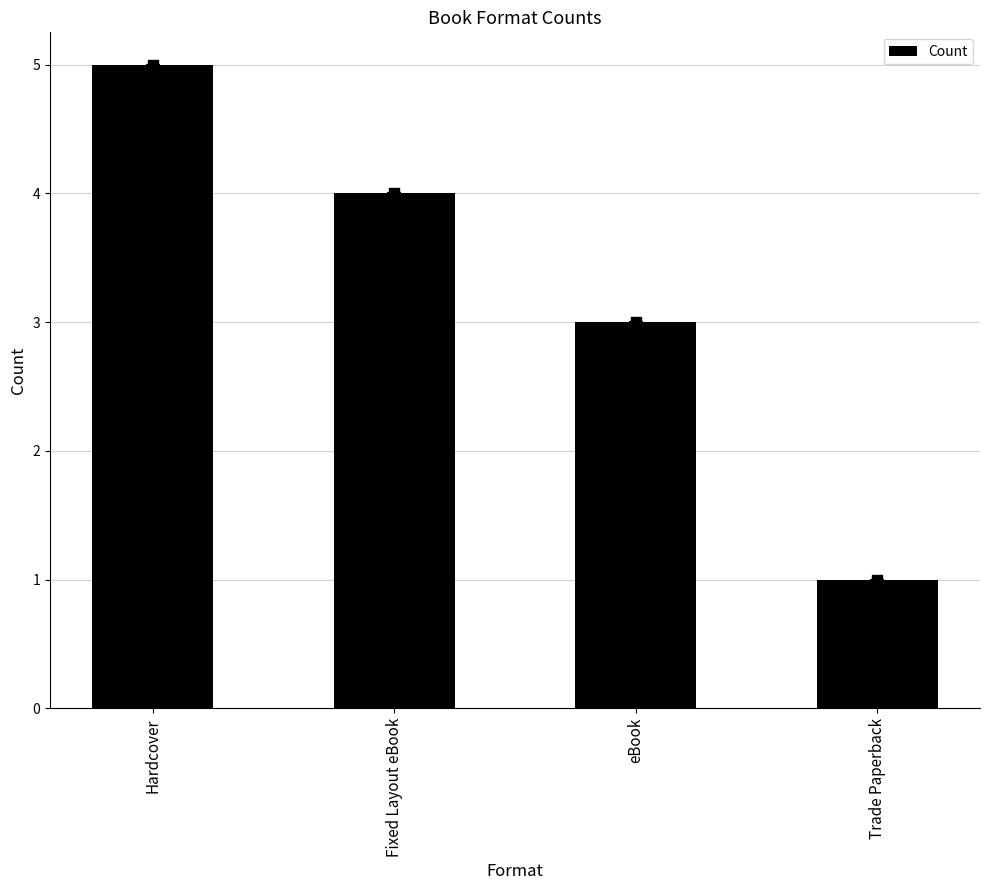

Approximately how many times larger is the value at Trade Paperback compared to eBook?

0.3